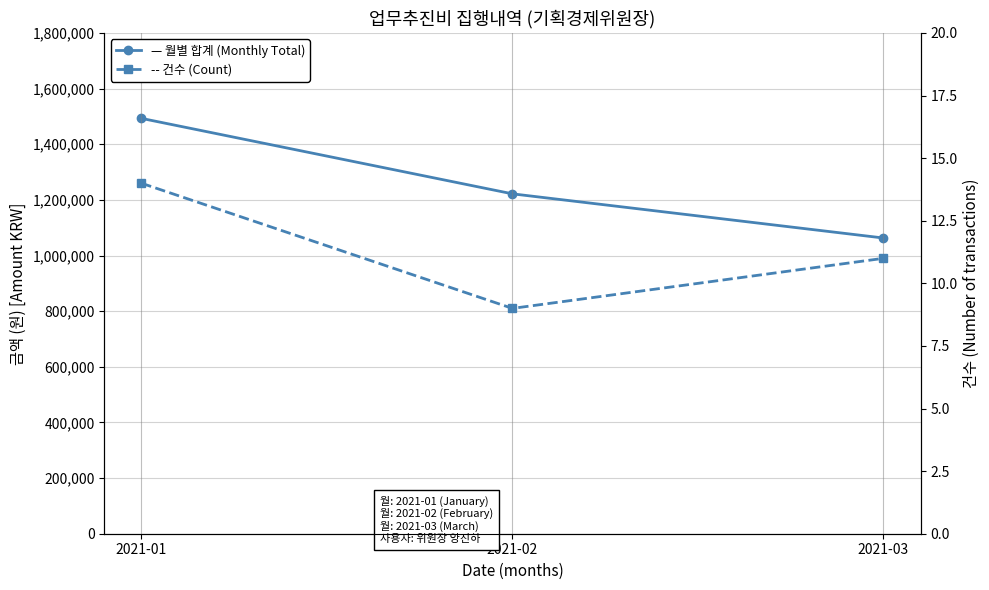

List the labels in order of 건수 (Count) value, smallest first.

2021-02, 2021-03, 2021-01